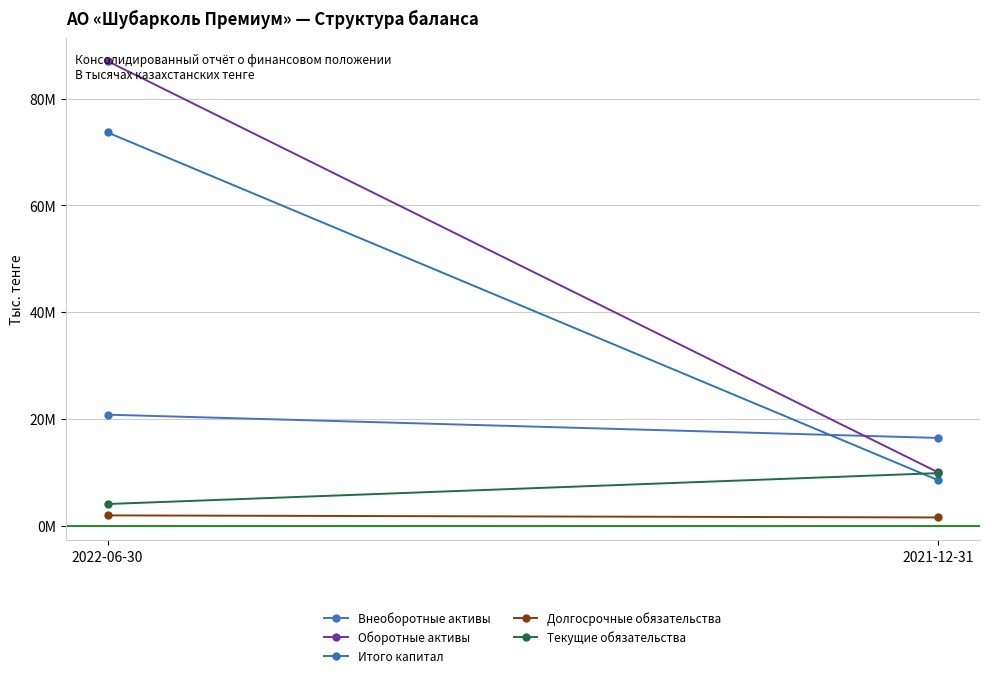

List the series in order of their peak value, lowest first.

Долгосрочные обязательства, Текущие обязательства, Внеоборотные активы, Итого капитал, Оборотные активы